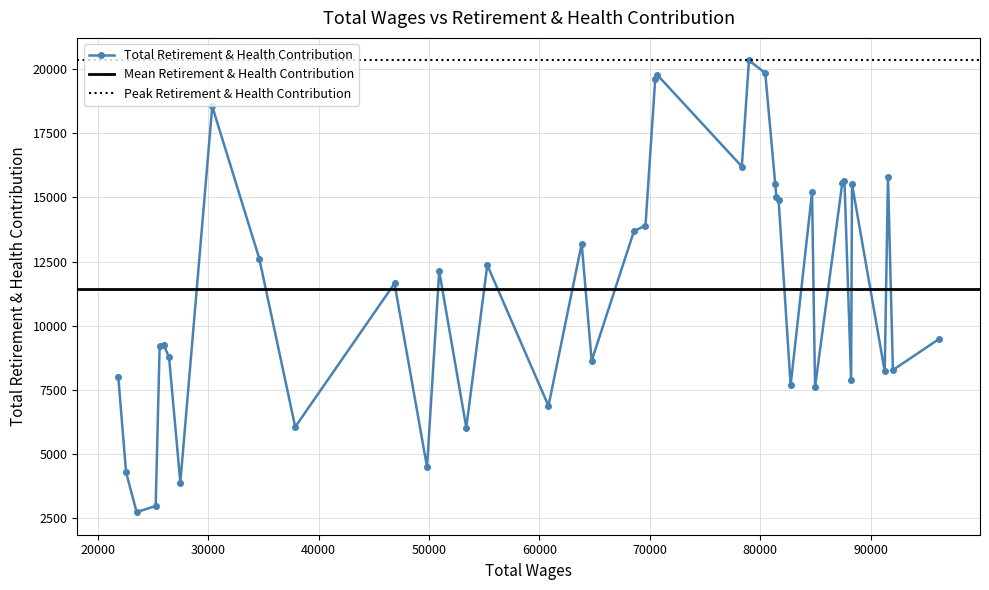

What is the minimum value shown in the chart?

2740